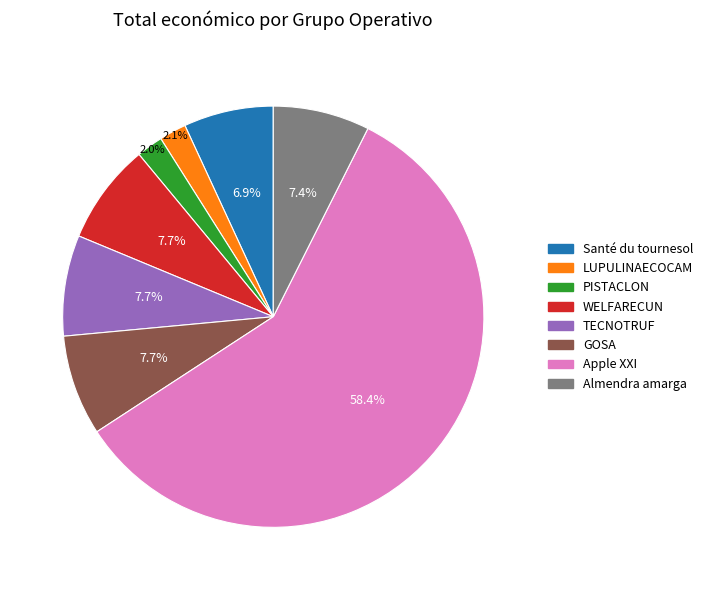

Which category has the biggest portion of the pie?

Apple XXI